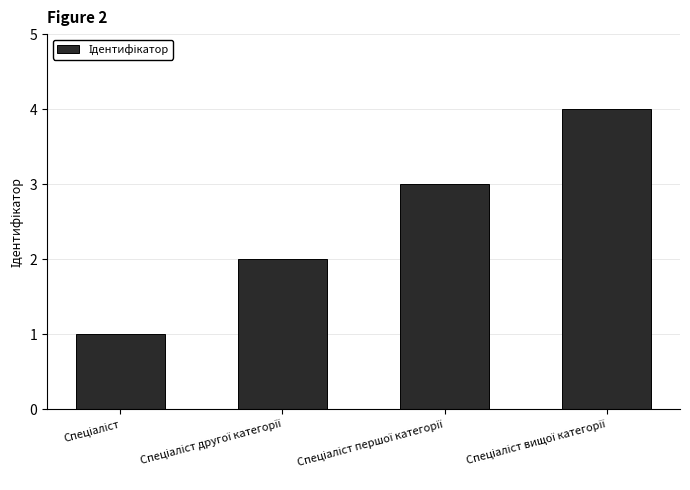

What is the maximum value shown in the chart?

4